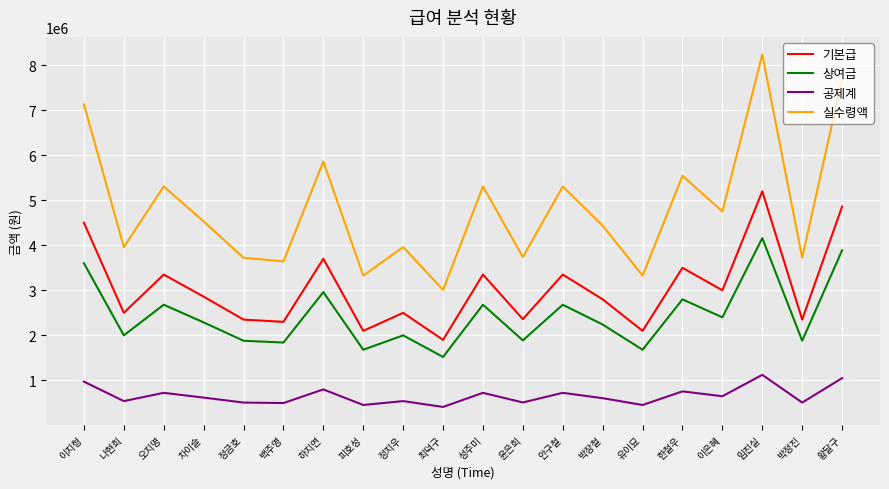

Which series has the largest total across all categories?

실수령액